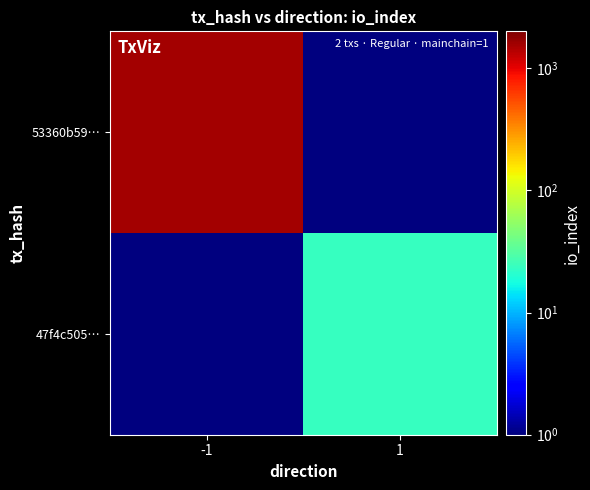

Count the number of data series in this chart.

2